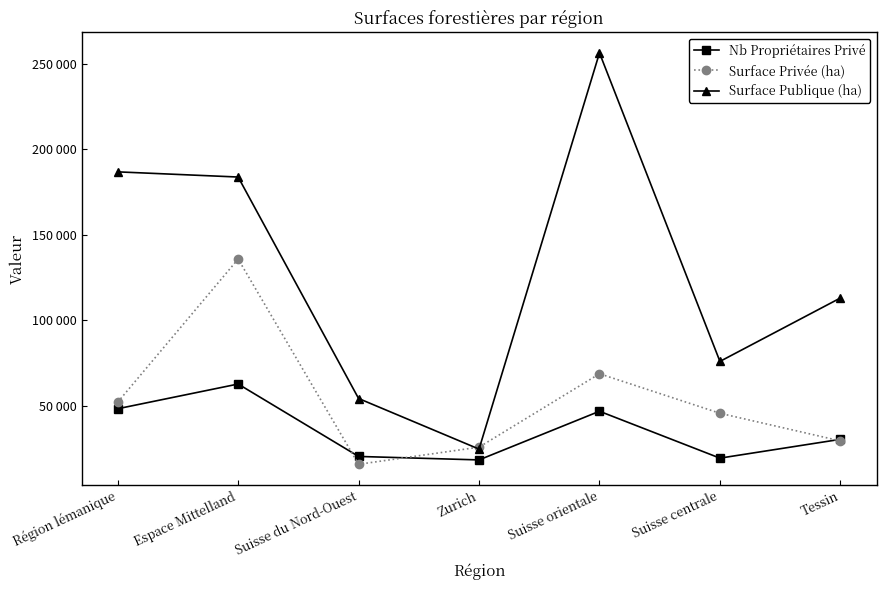

What is the difference between the highest and lowest values at Suisse centrale?

56615